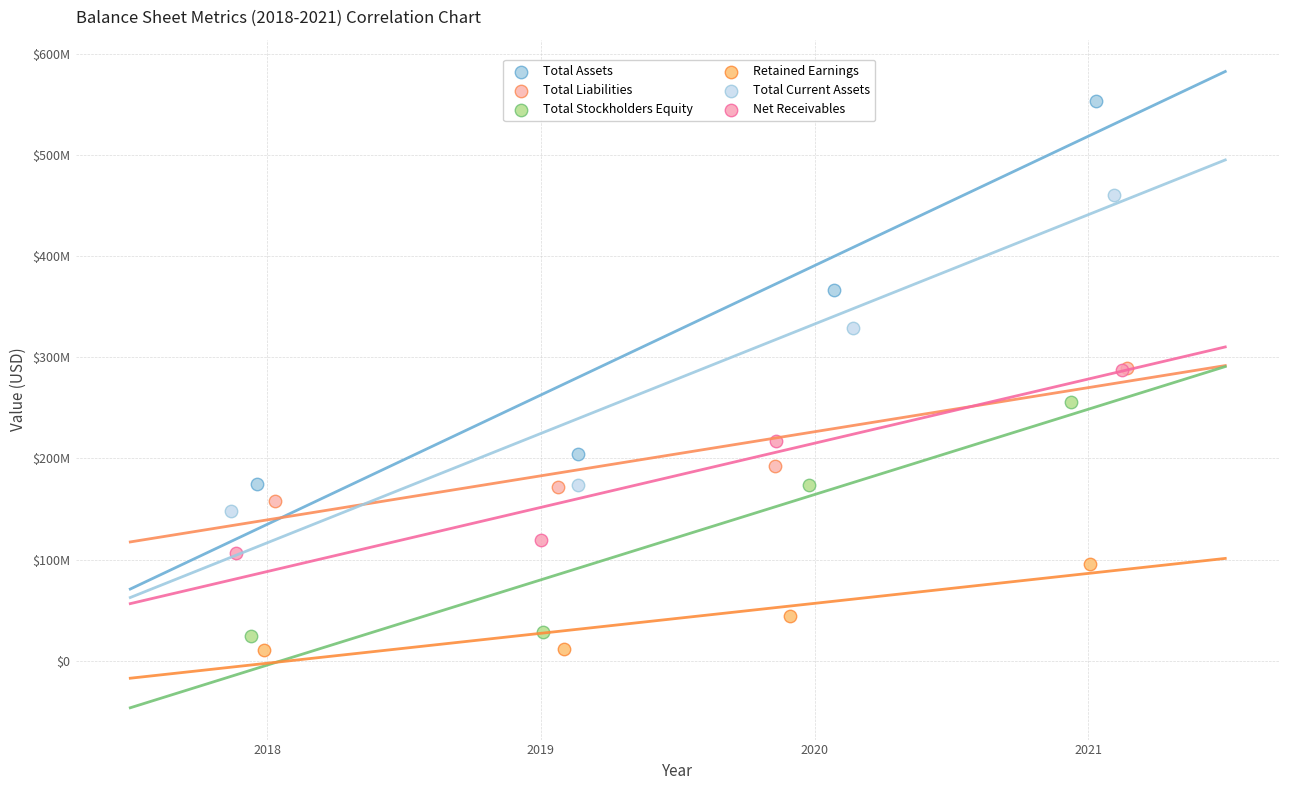

Which series reaches the minimum Y coordinate?

Retained Earnings